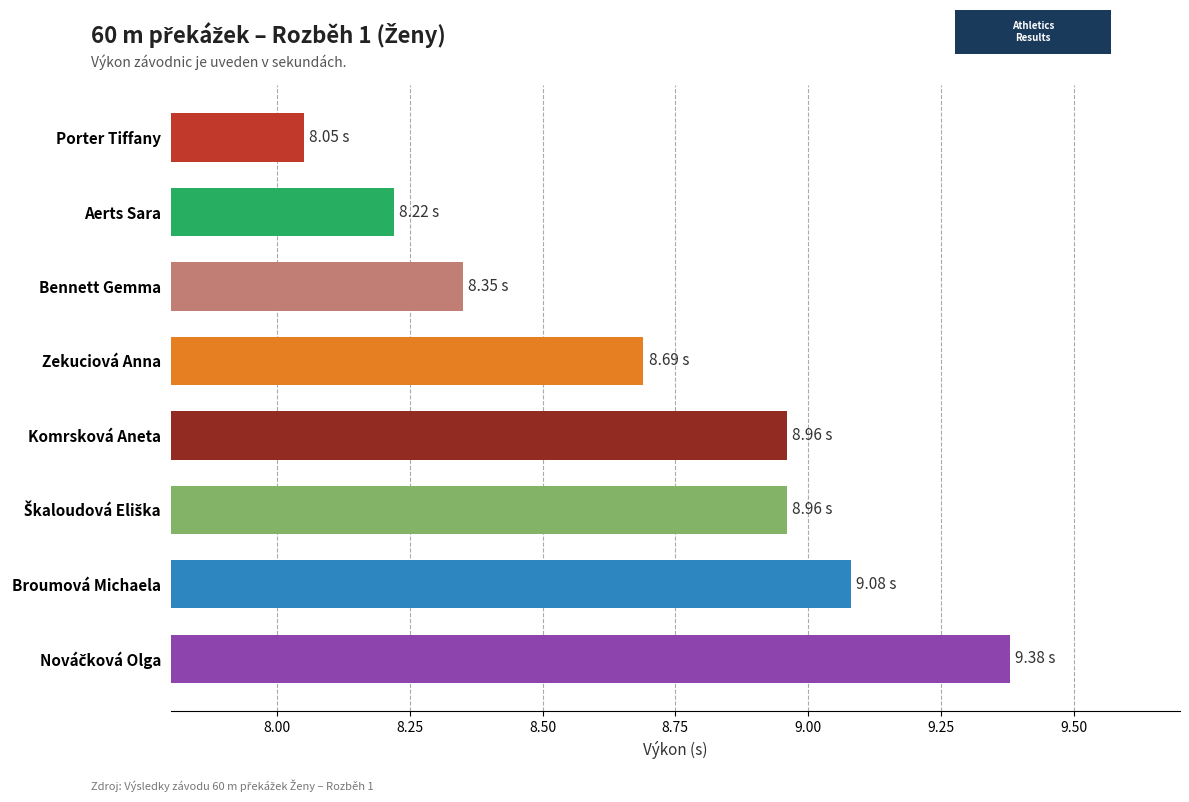

Which category has the lowest value across all series?

Porter Tiffany